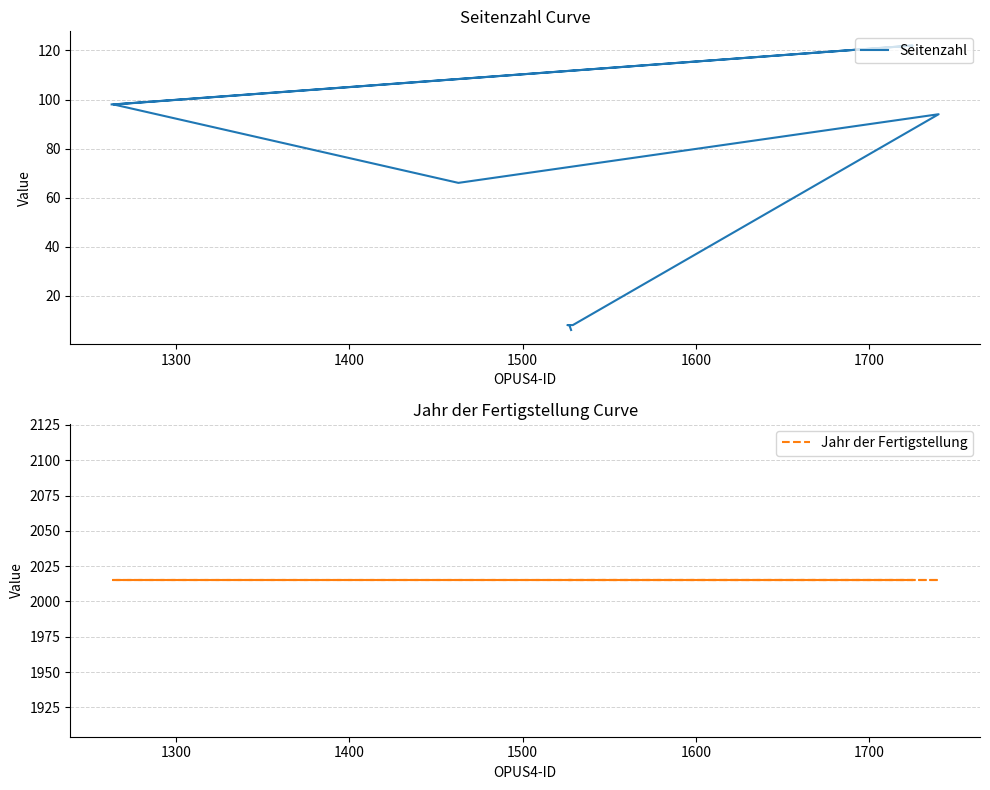

Reading right to left, transcribe all the data shown in this chart.

Seitenzahl: 6	8	8	8	94	66	98	122	98	98
Jahr der Fertigstellung: 2015	2015	2015	2015	2015	2015	2015	2015	2015	2015